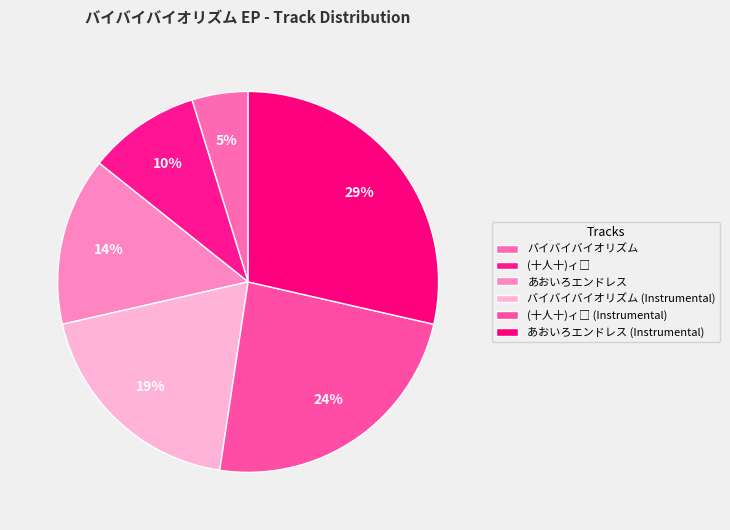

True or false: バイバイバイオリズム (Instrumental) accounts for 33% of the total.

False